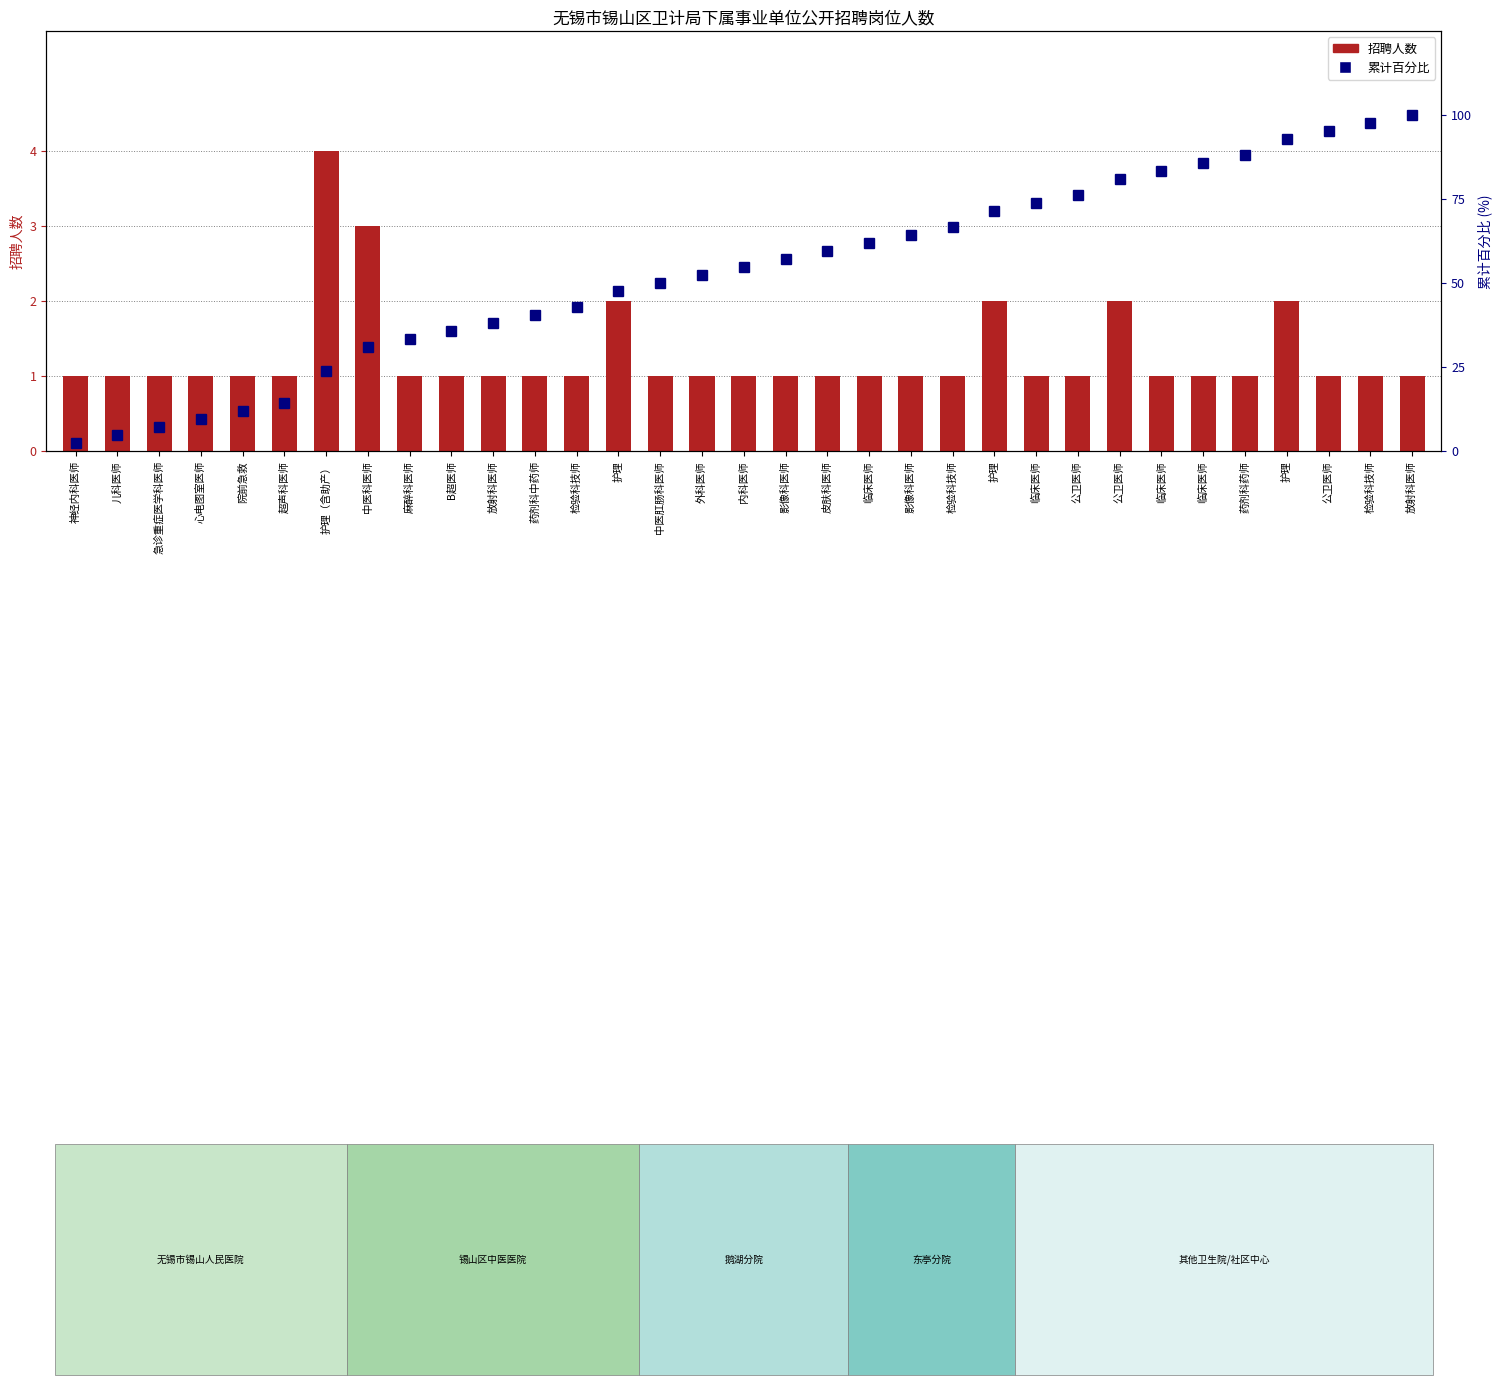

What is the label of the 33rd bar from the left?

放射科医师